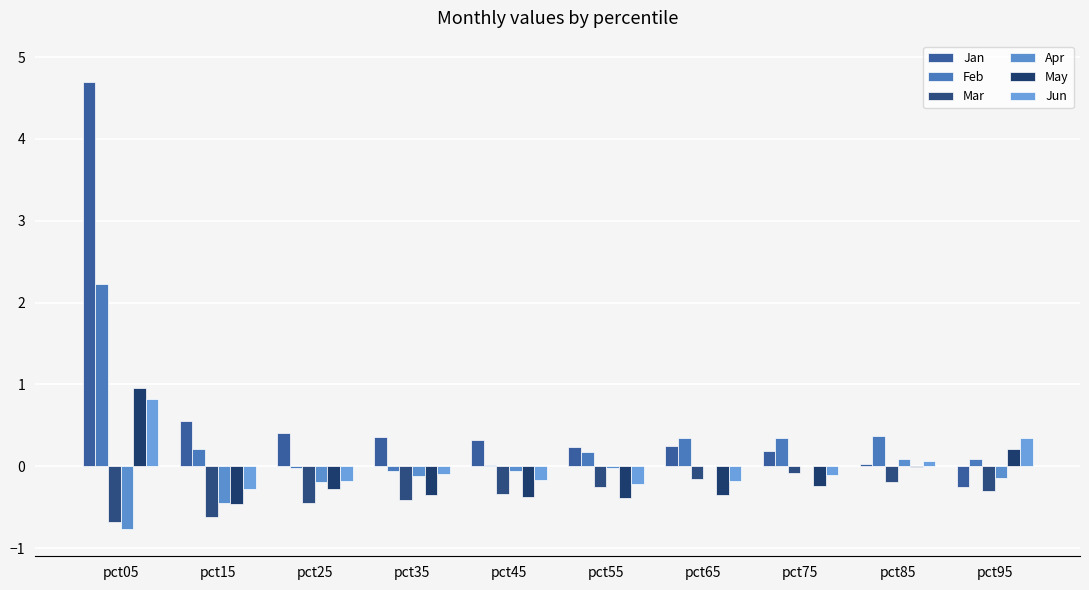

What is the value of the May bar at the 8th from the left?

-0.2